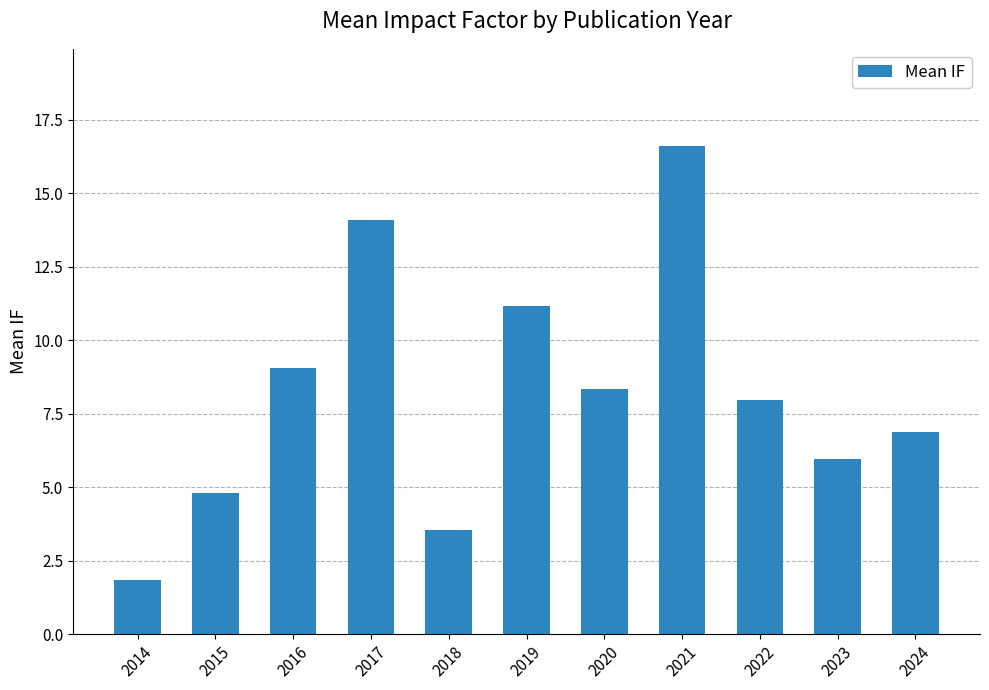

Which category has the highest value across all series?

2021